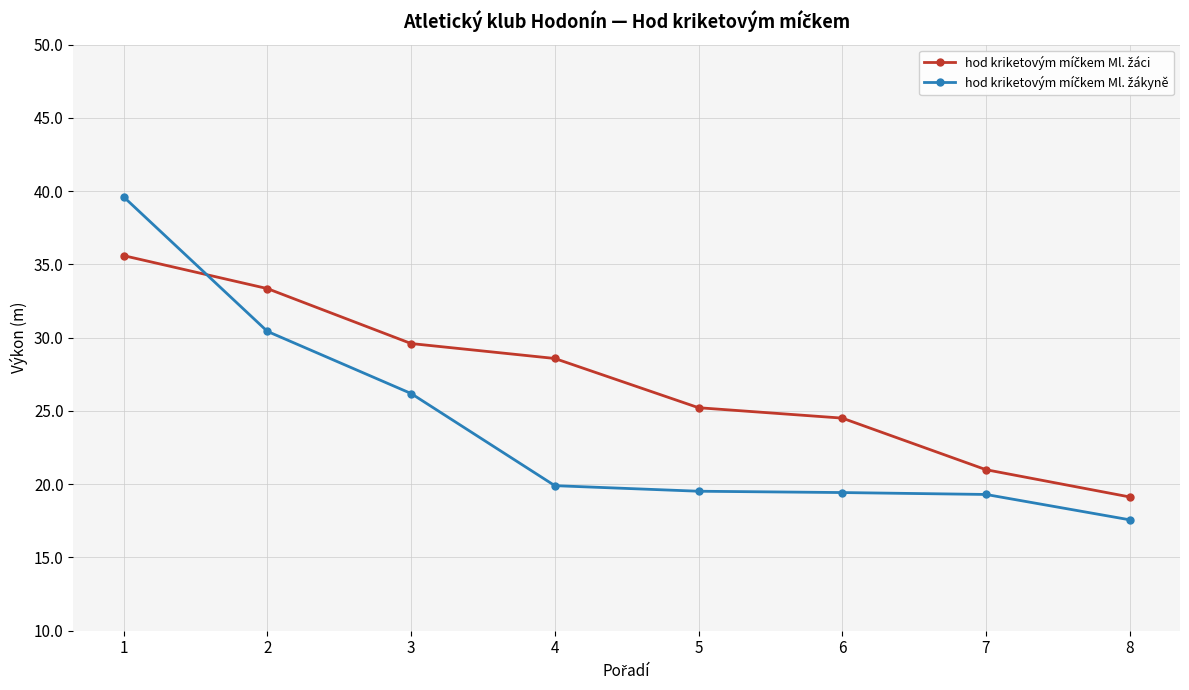

What is the spread (max minus min) of values at 1?

4.0